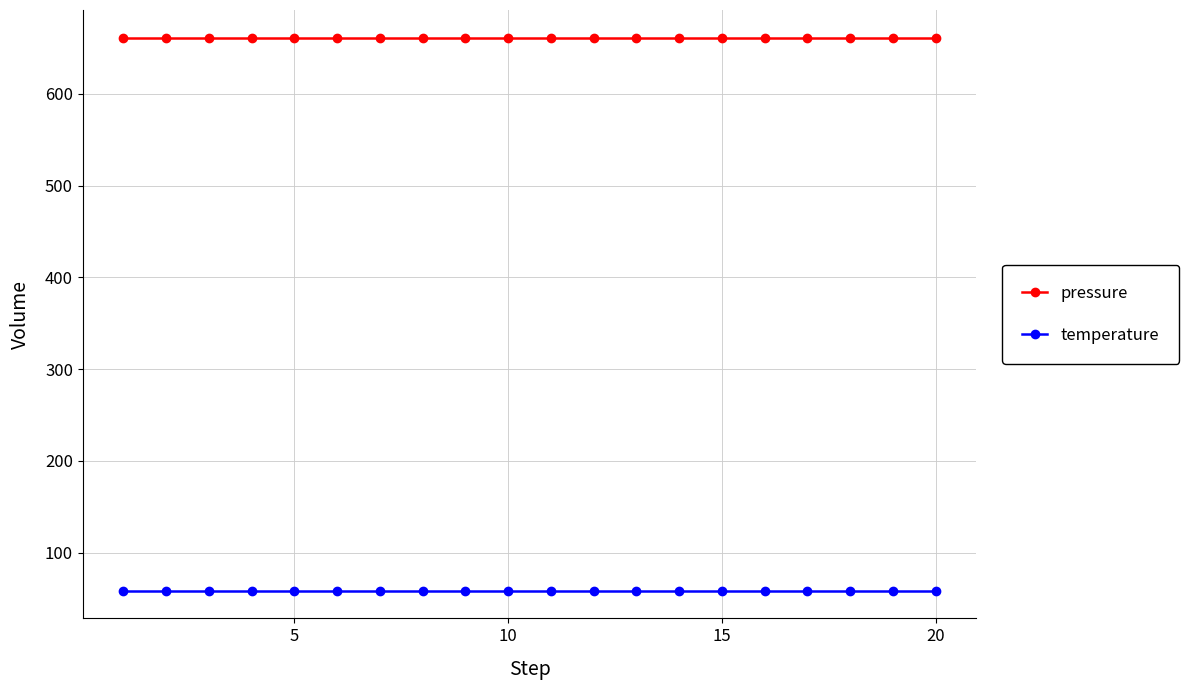

What is the sum of all temperature values?

1173.8